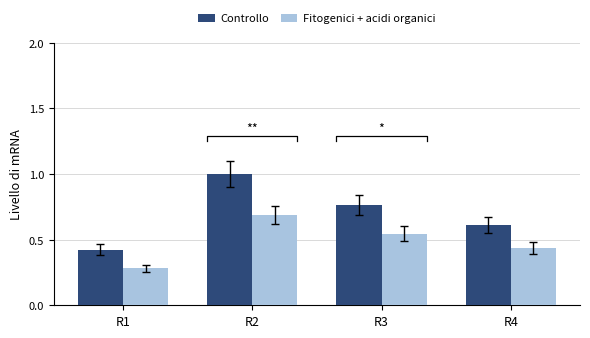

The value of Controllo at R2 is 1.0. True or false?

True